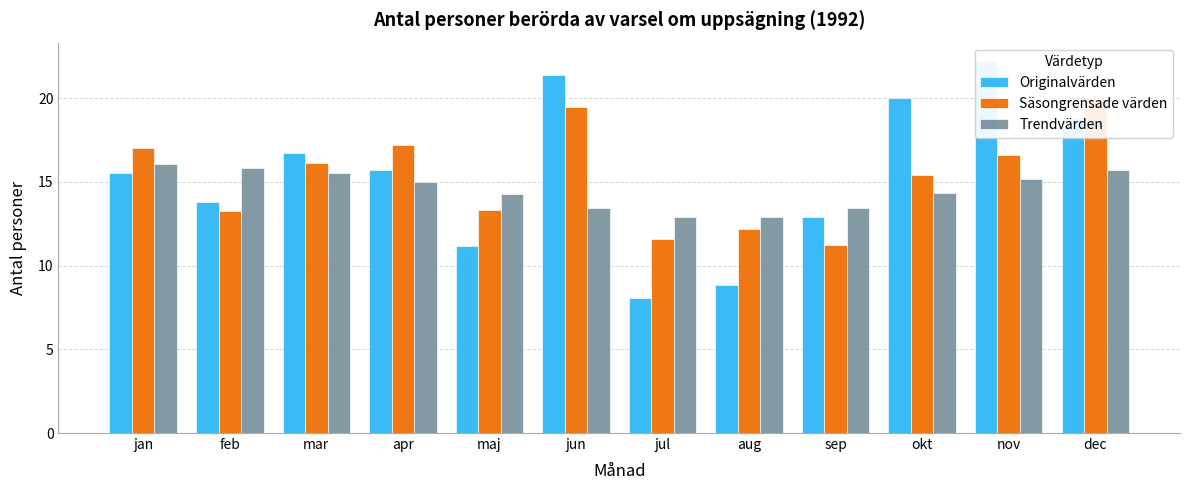

What is the difference between the highest and lowest values at jun?

7.9